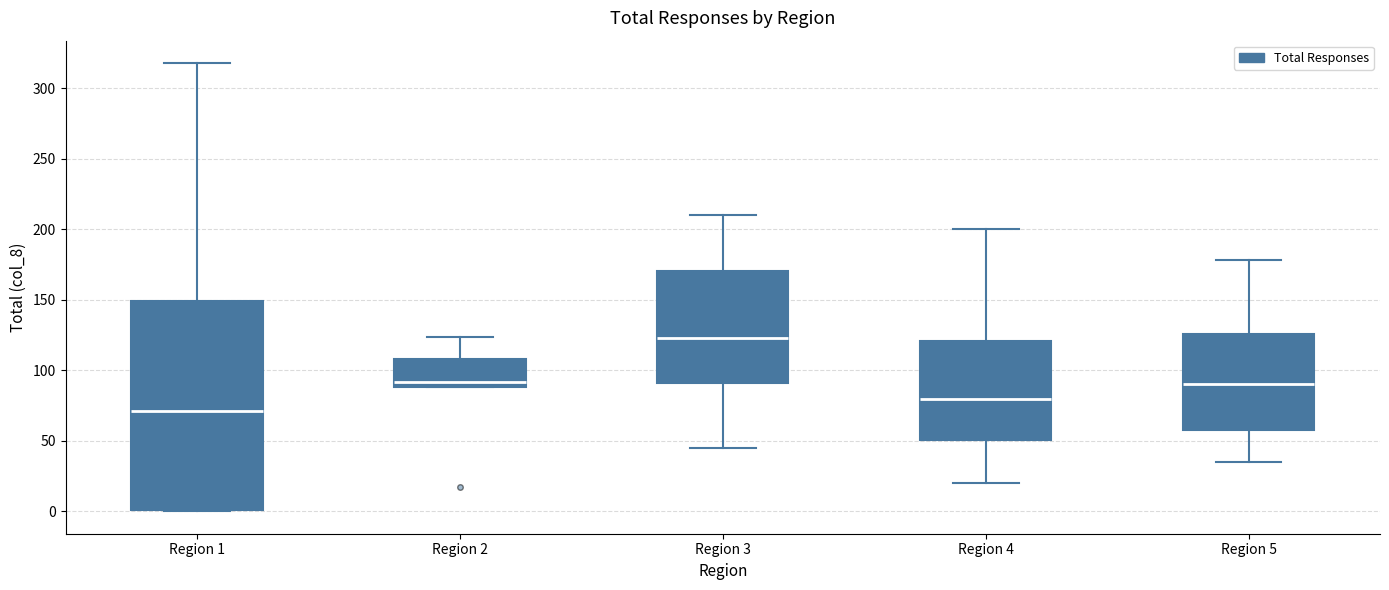

Reading left to right, transcribe this box plot: for each box, give where its median line is, the range the box spans, and where its two whiskers end, as read against the y-axis. The values are not printed on the chart, so give them approximately, as read against the axis.

Region 1: median 70, box 0 to 150, whiskers 0 to 320
Region 2: median 90 (just above the box's lower edge), box 90 to 110, whiskers 90 to 125
Region 3: median 125, box 90 to 170, whiskers 45 to 210
Region 4: median 80, box 50 to 120, whiskers 20 to 200
Region 5: median 90, box 60 to 125, whiskers 35 to 180